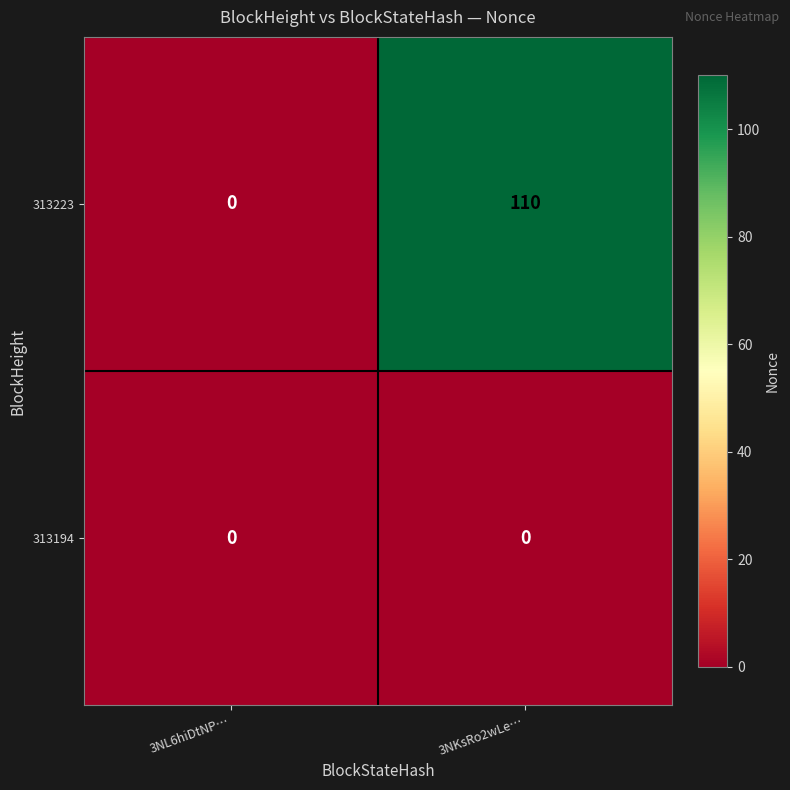

What is the sum of the 313223 values at 3NKsRo2wLe… and 3NL6hiDtNP…?

110